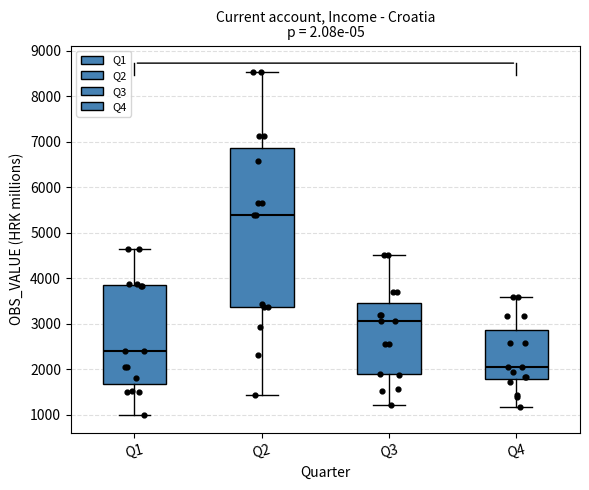

Which box is the tallest, from its lower edge to its upper edge?

Q2